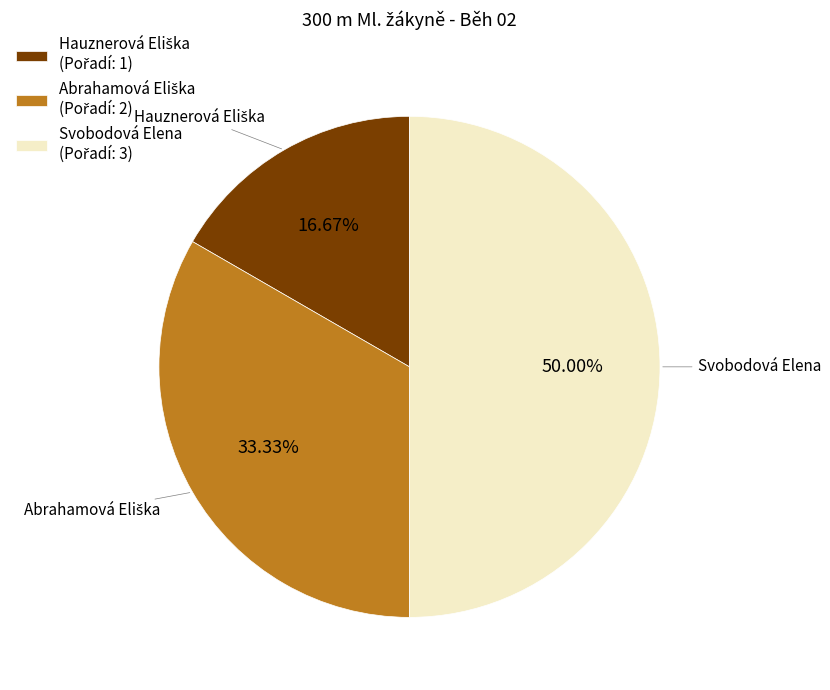

What is the largest slice in the pie chart?

Svobodová Elena